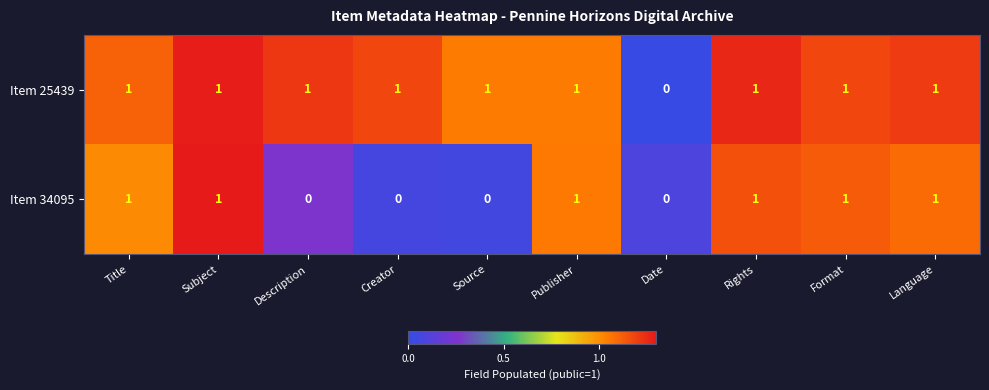

Count the Item 25439 values in the range 1 to 2.

9